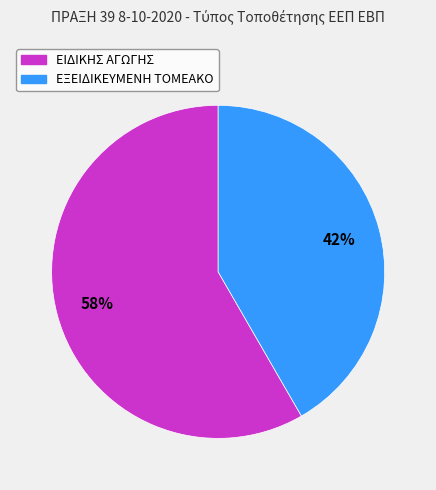

The ΕΙΔΙΚΗΣ ΑΓΩΓΗΣ slice represents 65% of the pie. True or false?

False